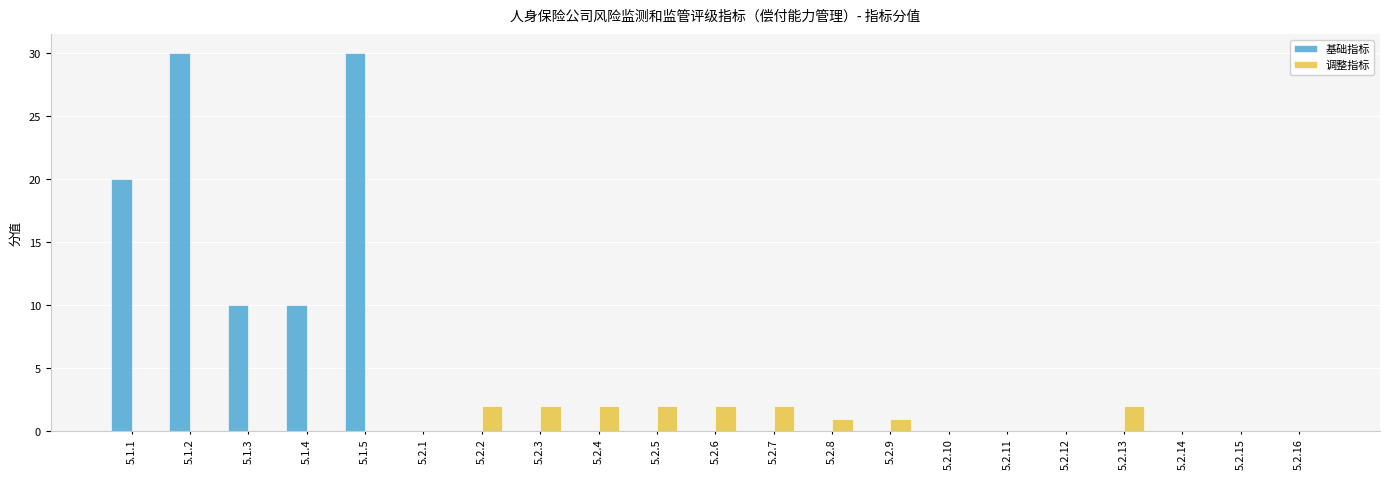

What is the maximum value shown in the chart?

30